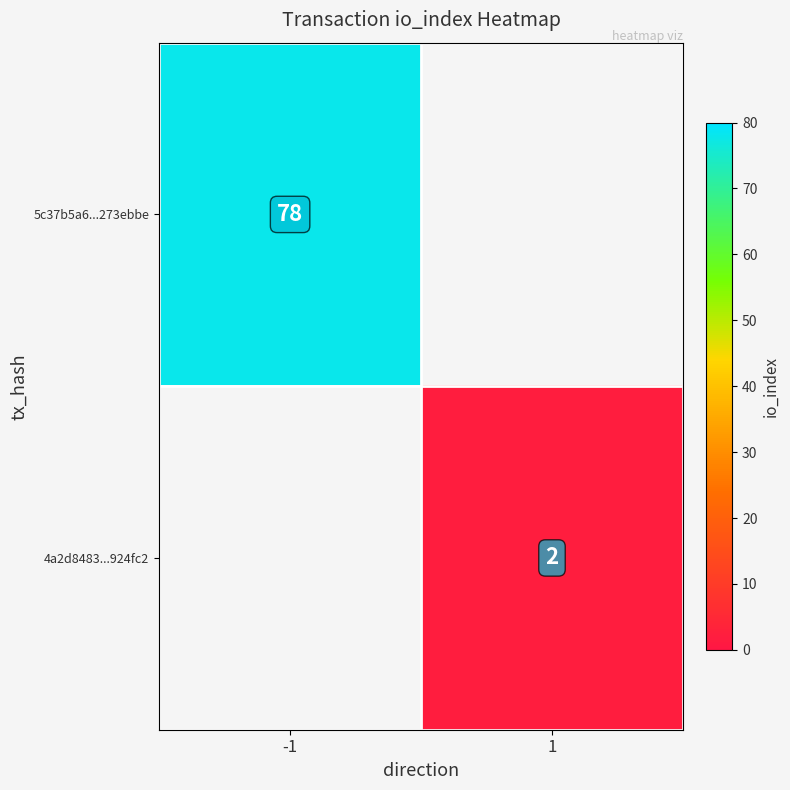

The 5c37b5a6...273ebbe series shows 78 at -1. True or false?

True